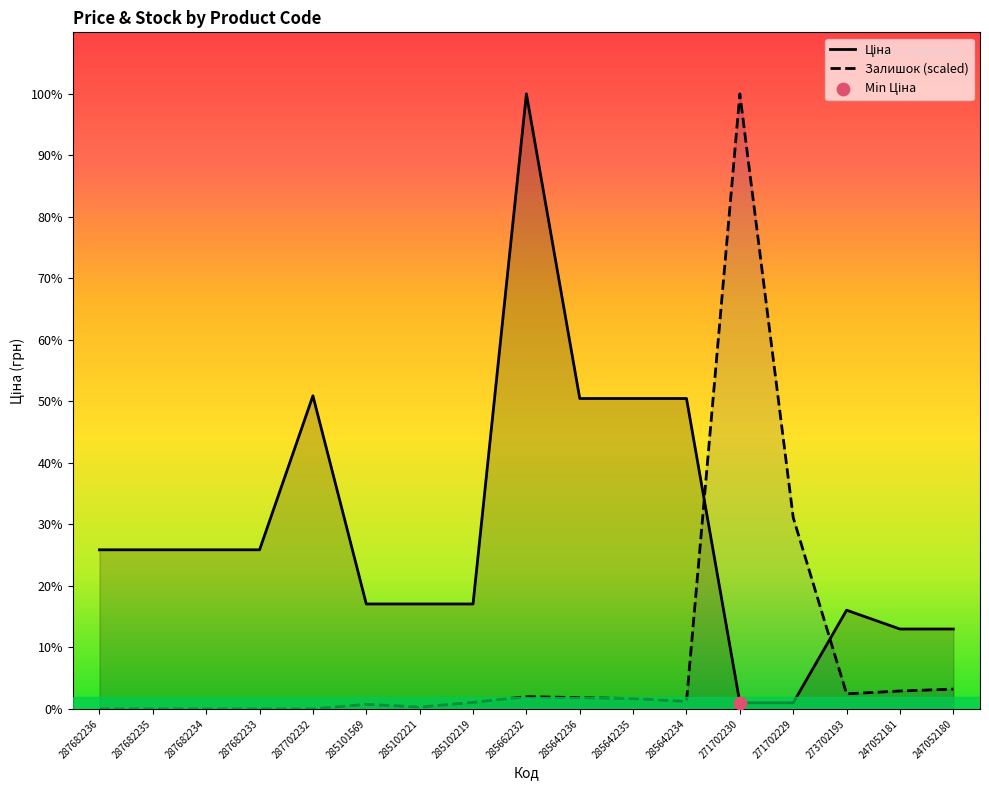

Which series reaches the maximum Y coordinate?

Ціна